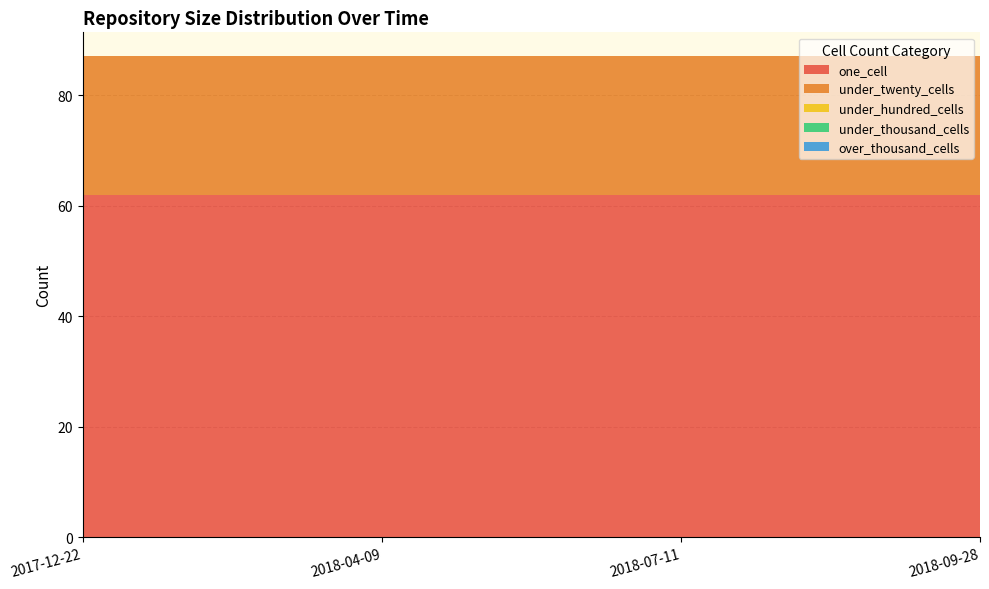

Reading right to left, transcribe all the data shown in this chart.

one_cell: 62	62	62	62
under_twenty_cells: 25	25	25	25
under_hundred_cells: 0	0	0	0
under_thousand_cells: 0	0	0	0
over_thousand_cells: 0	0	0	0